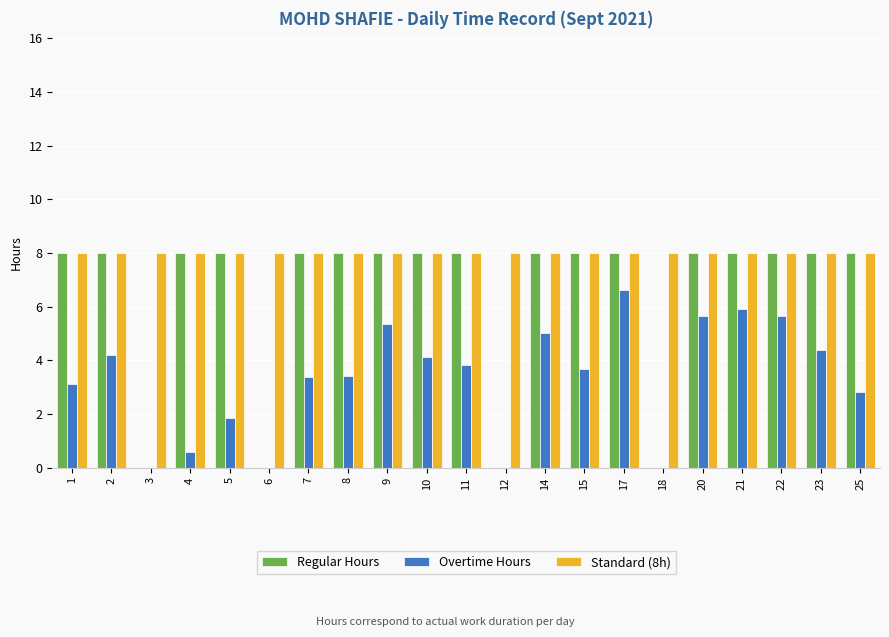

Which series has the largest total across all categories?

Standard (8h)